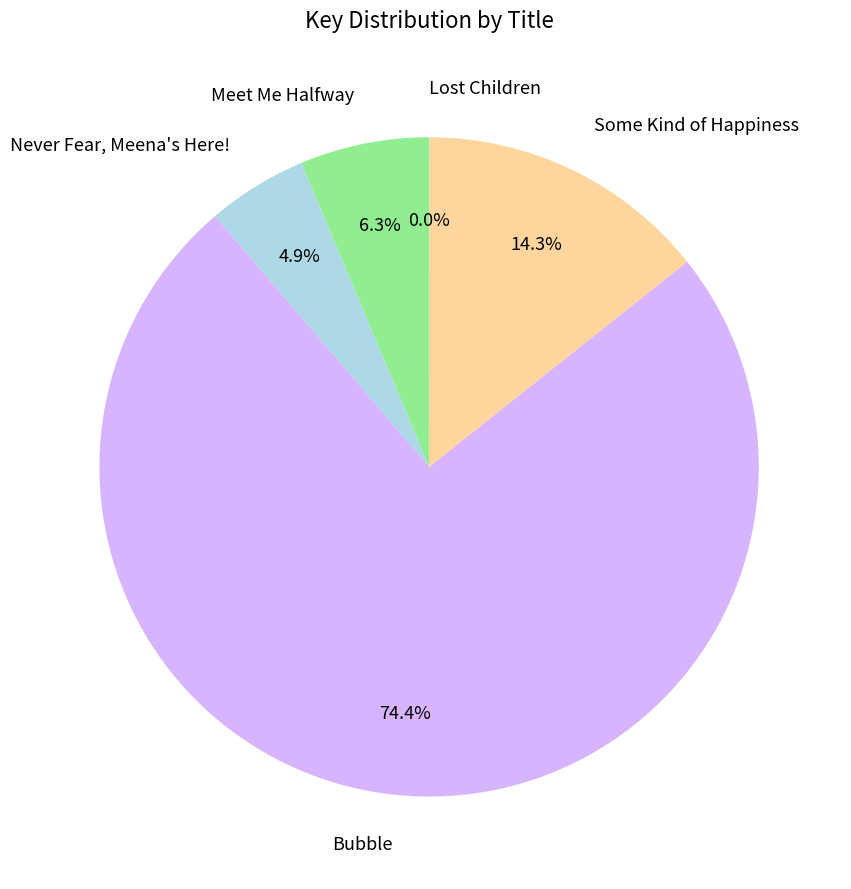

Approximately how many times larger is the value at Meet Me Halfway compared to Some Kind of Happiness?

0.4